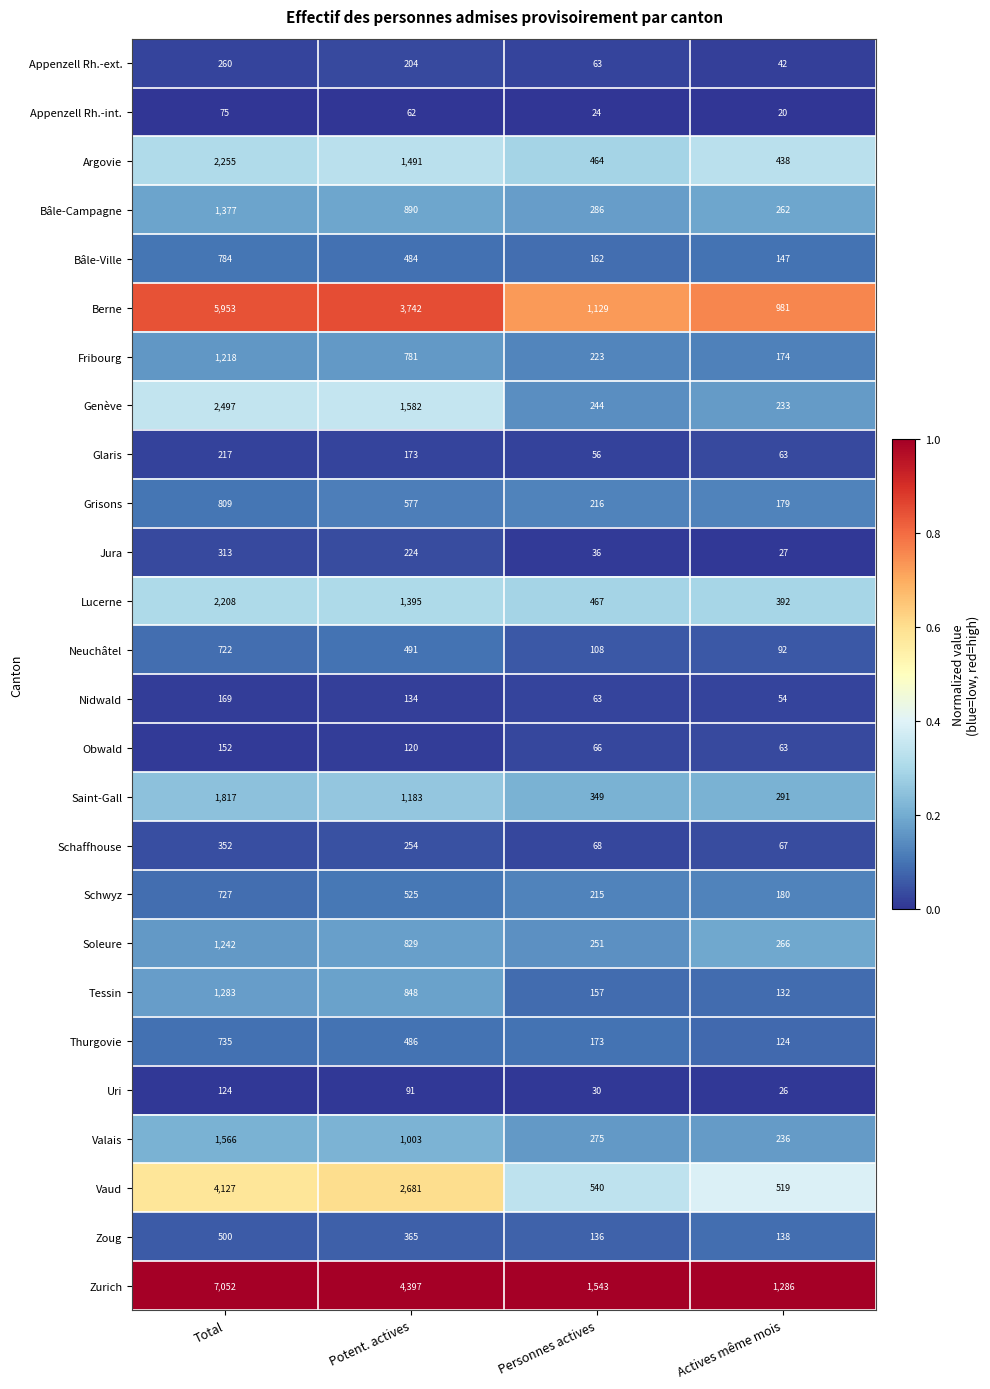

Between Total and Potent. actives, which series saw the biggest shift?

Zurich